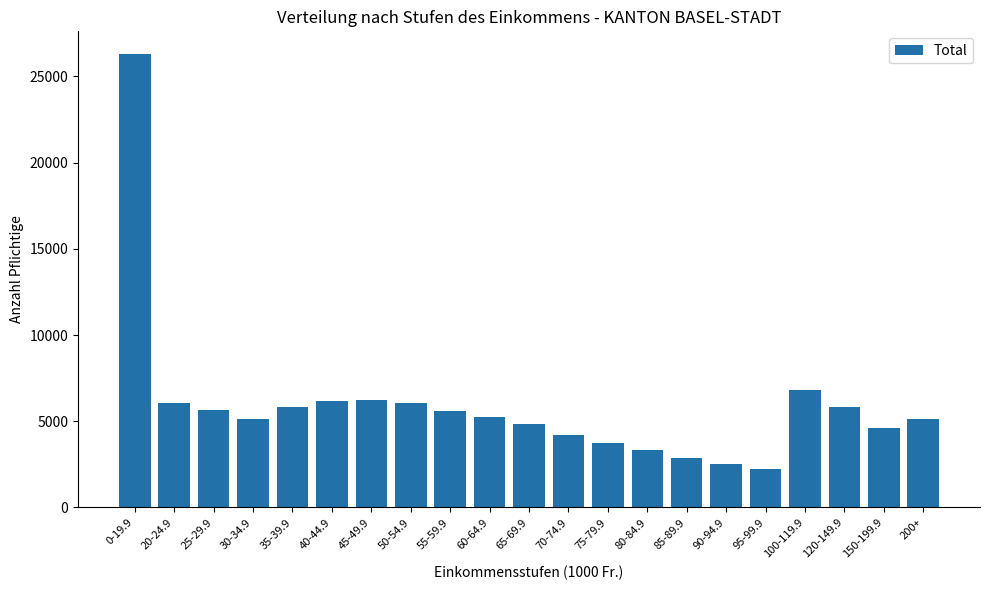

How many bars are there in total?

21